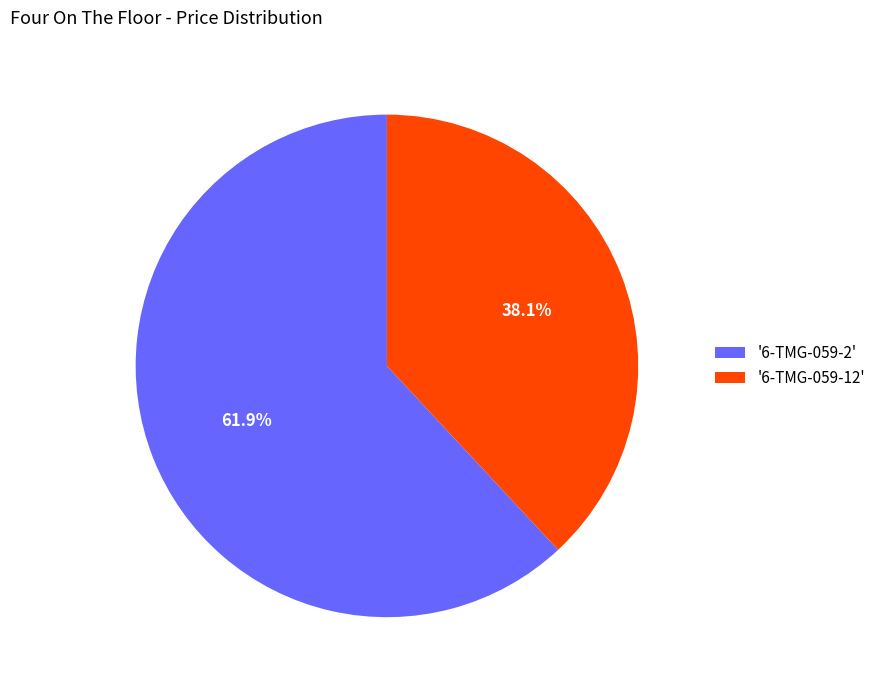

How many segments does this pie chart have?

2